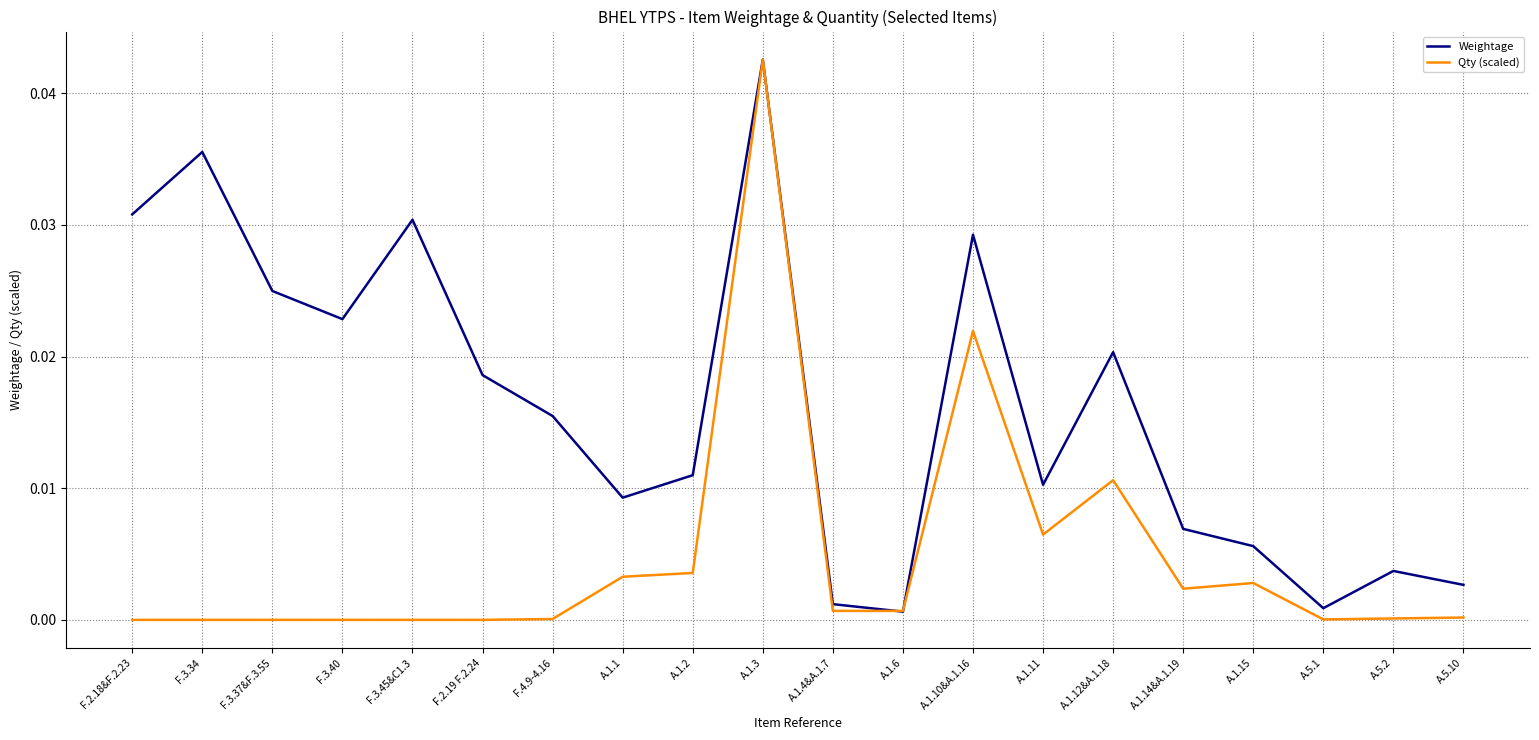

The value of Weightage at A.1.10&A.1.16 is 0.1. True or false?

False